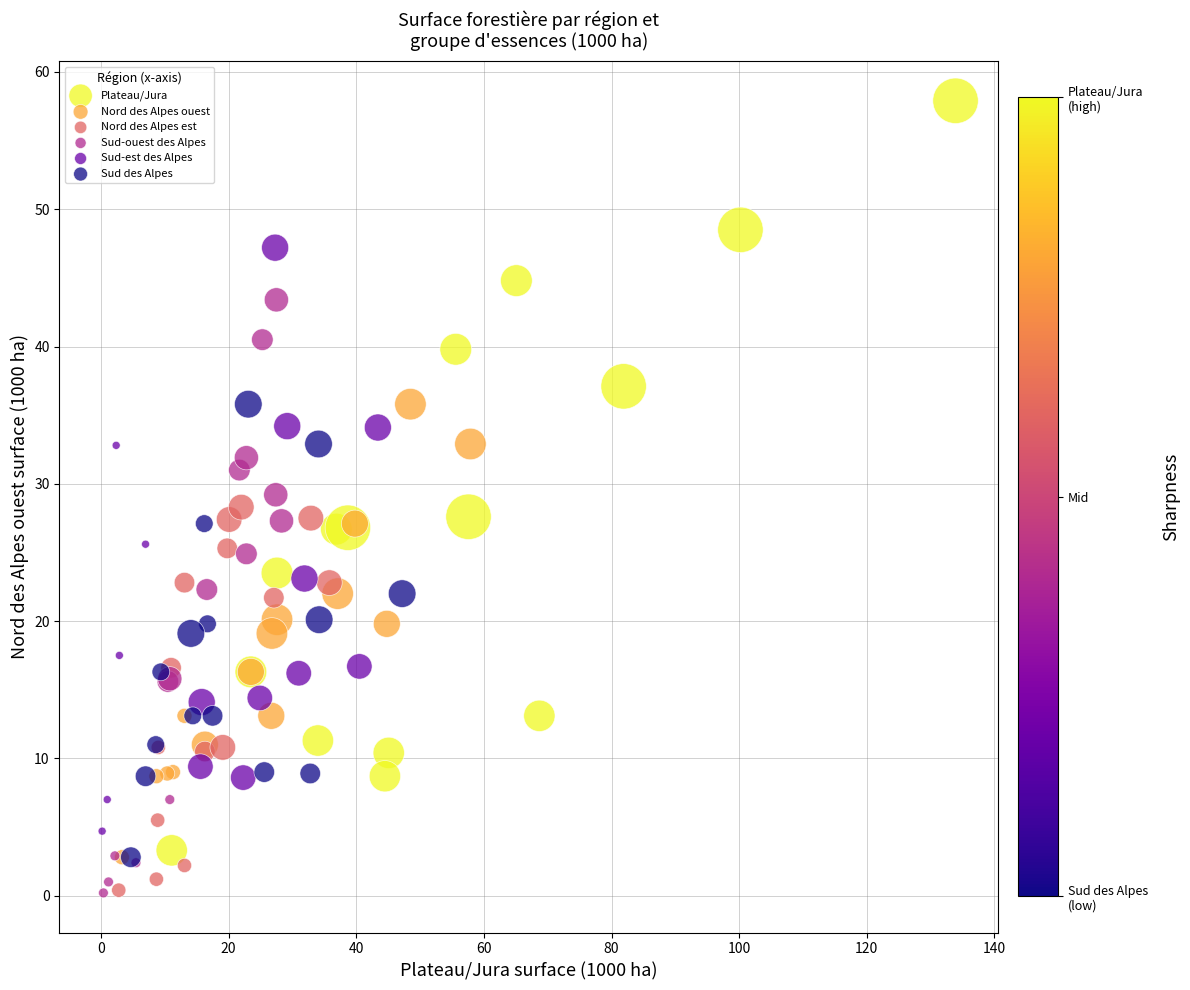

Which series reaches the maximum Y coordinate?

Plateau/Jura